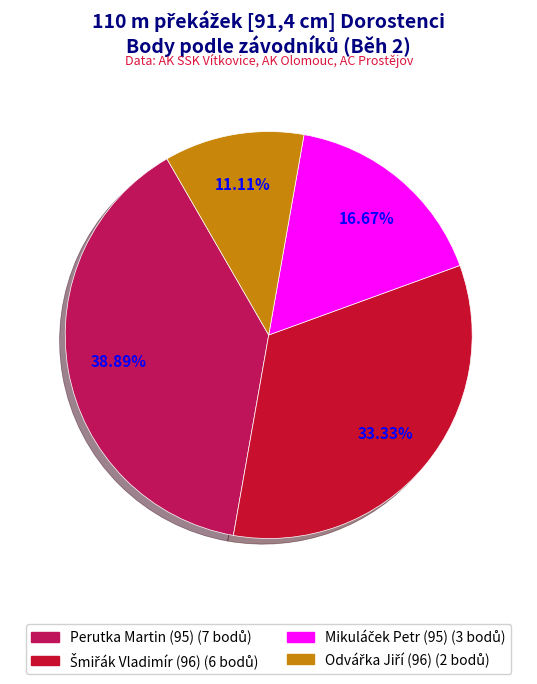

To the nearest percent, what is the average slice percentage?

25%